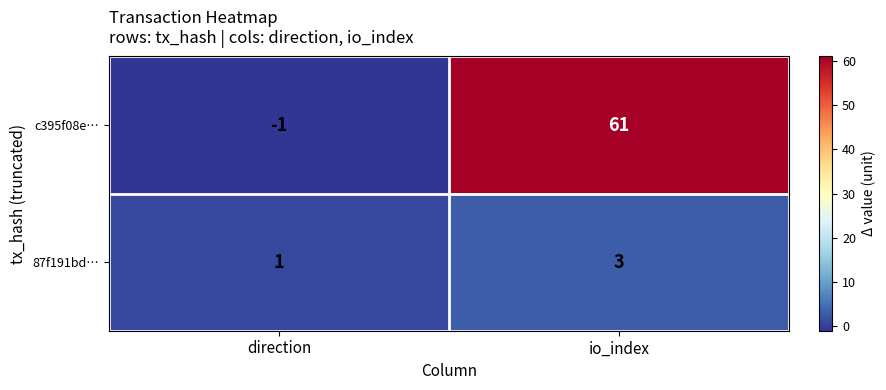

Reading left to right, what are all the values shown in this chart?

c395f08e…: direction=-1	io_index=61
87f191bd…: direction=1	io_index=3